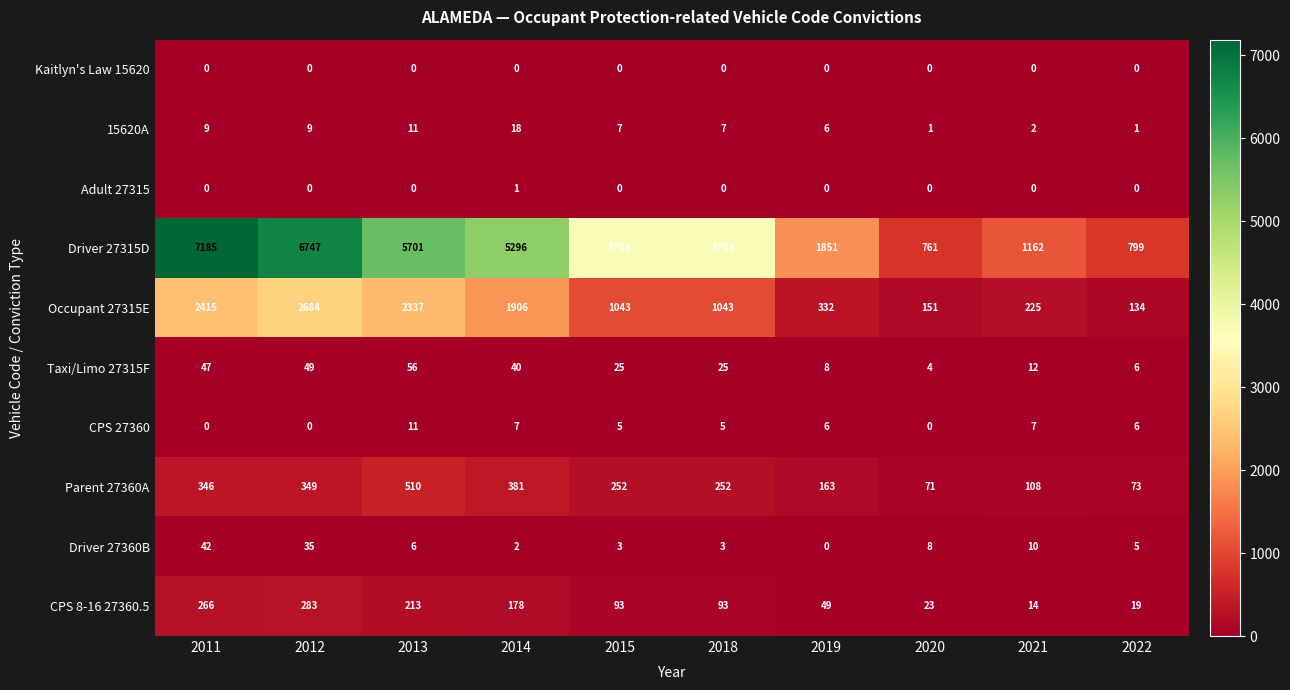

Where is Driver 27360B nearest to the value 21?

2021